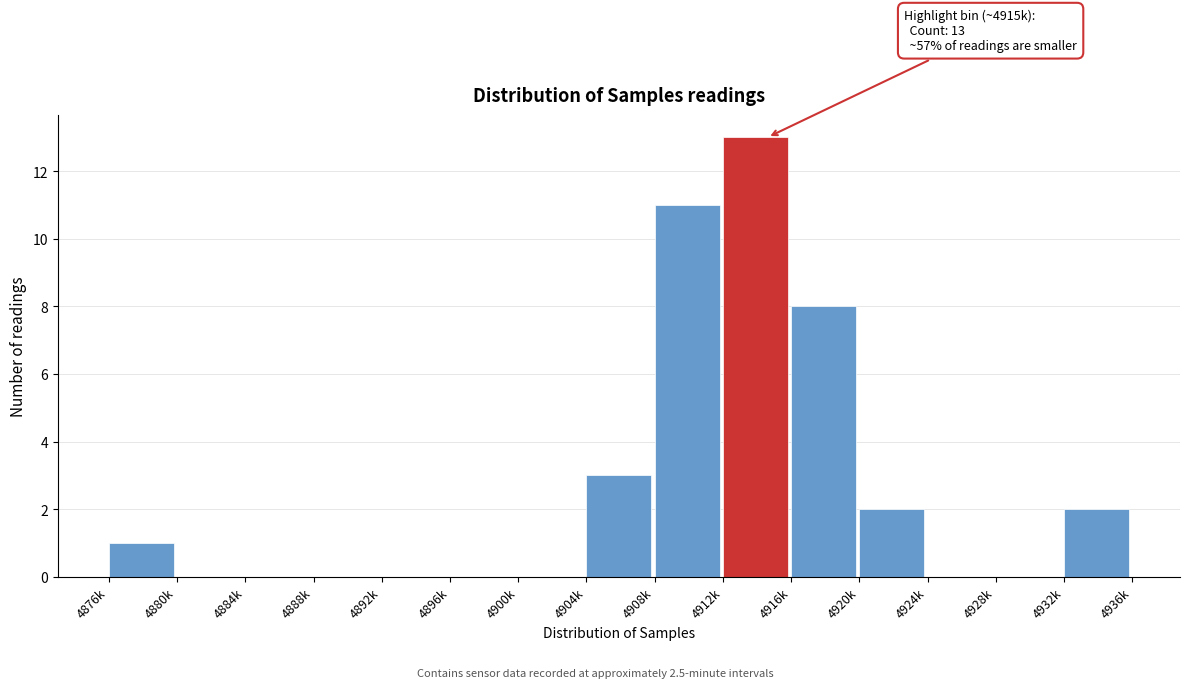

Reading left to right, transcribe all the data shown in this chart.

4876k=1	4880k=0	4884k=0	4888k=0	4892k=0	4896k=0	4900k=0	4904k=3	4908k=11	4912k=13	4916k=8	4920k=2	4924k=0	4928k=0	4932k=2